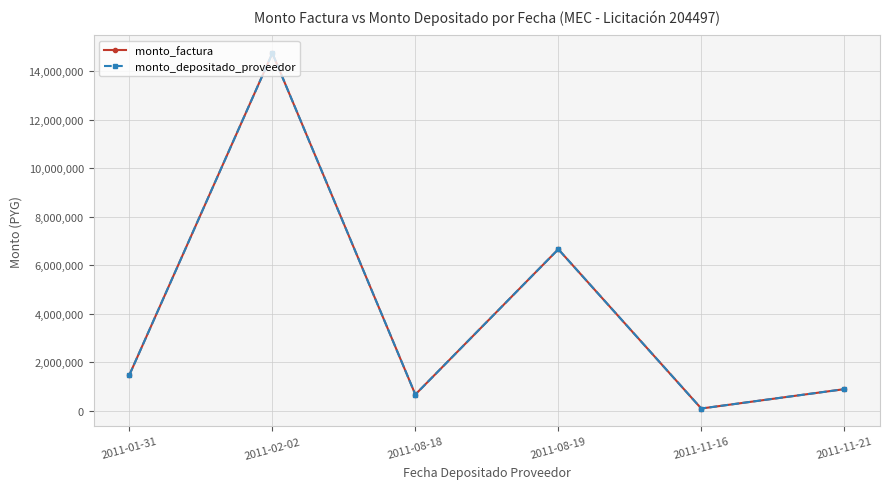

At which label is monto_factura closest to 7412500?

2011-08-19